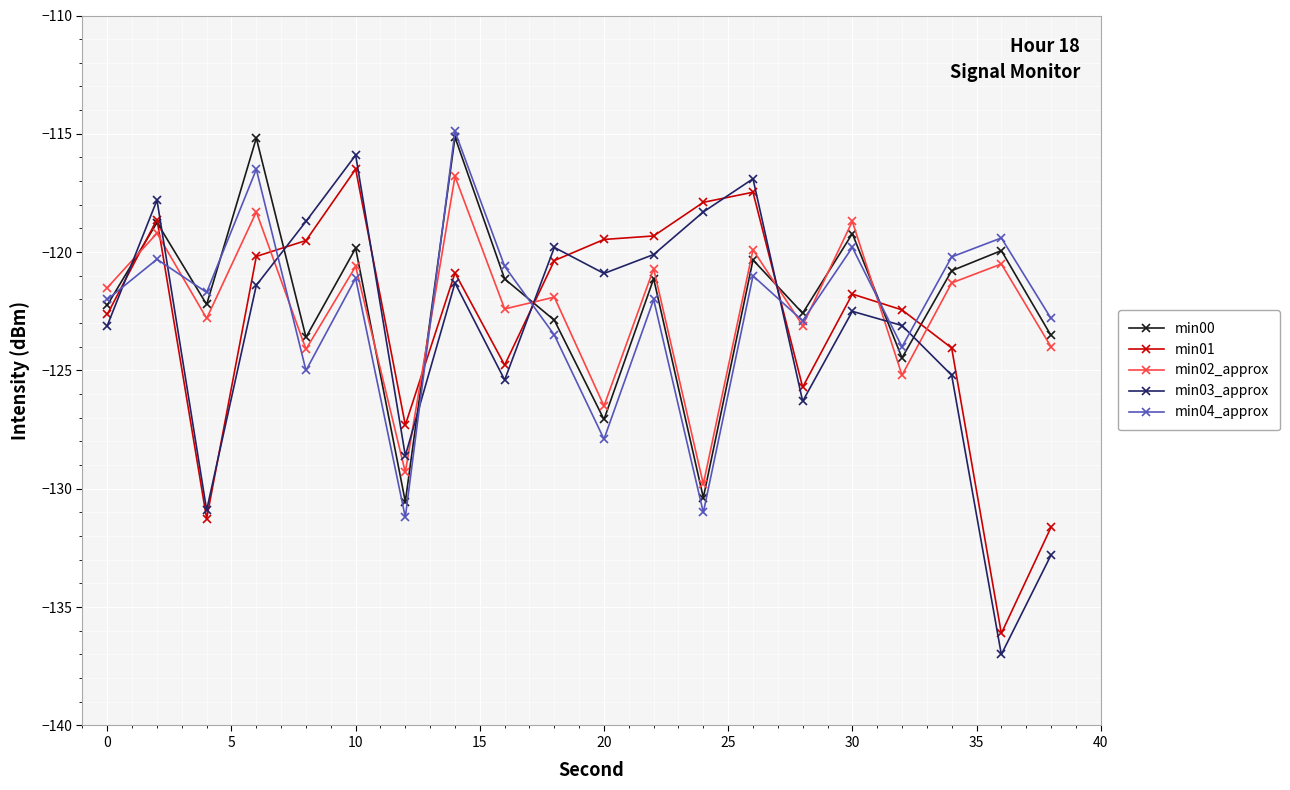

How many interior local valleys does the min04_approx series have?

7